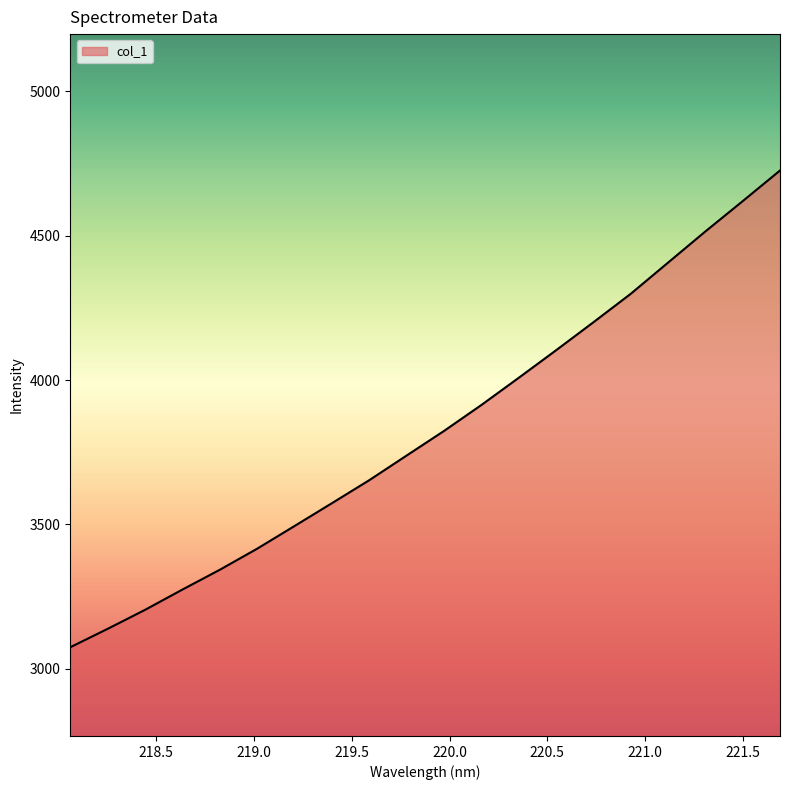

What is the greatest value displayed?

4726.0